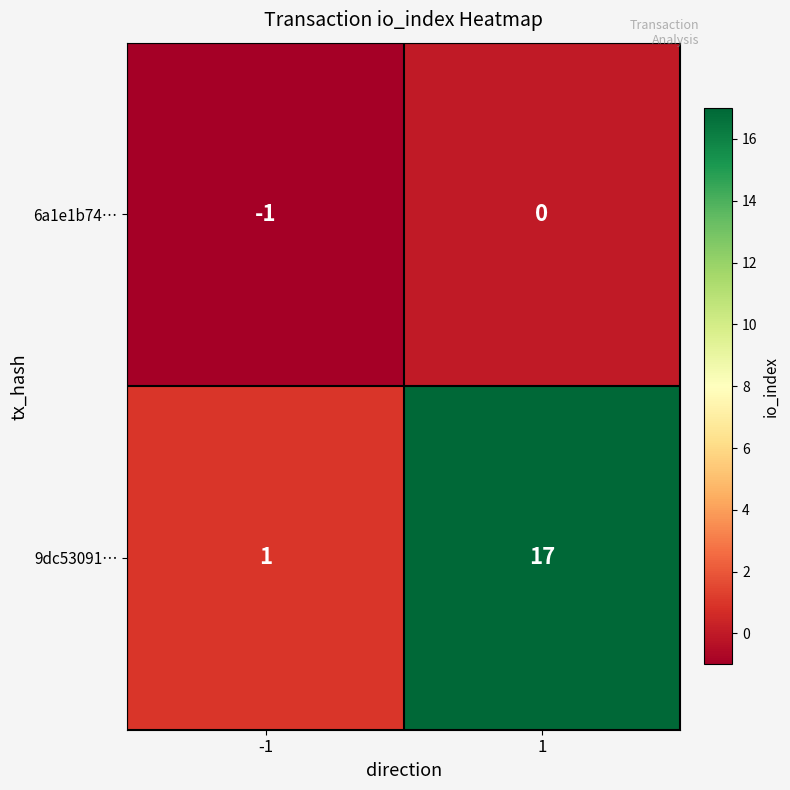

What is the smallest value displayed?

-1